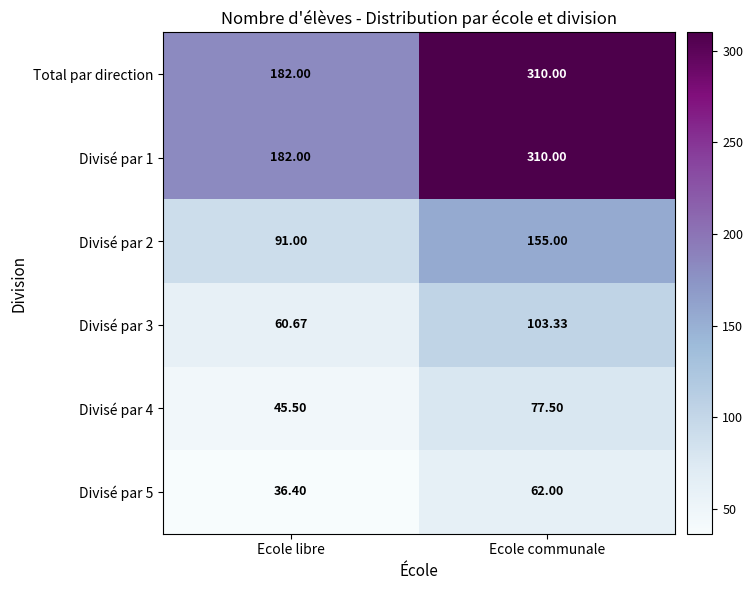

List the labels in order of Divisé par 5 value, smallest first.

Ecole libre, Ecole communale